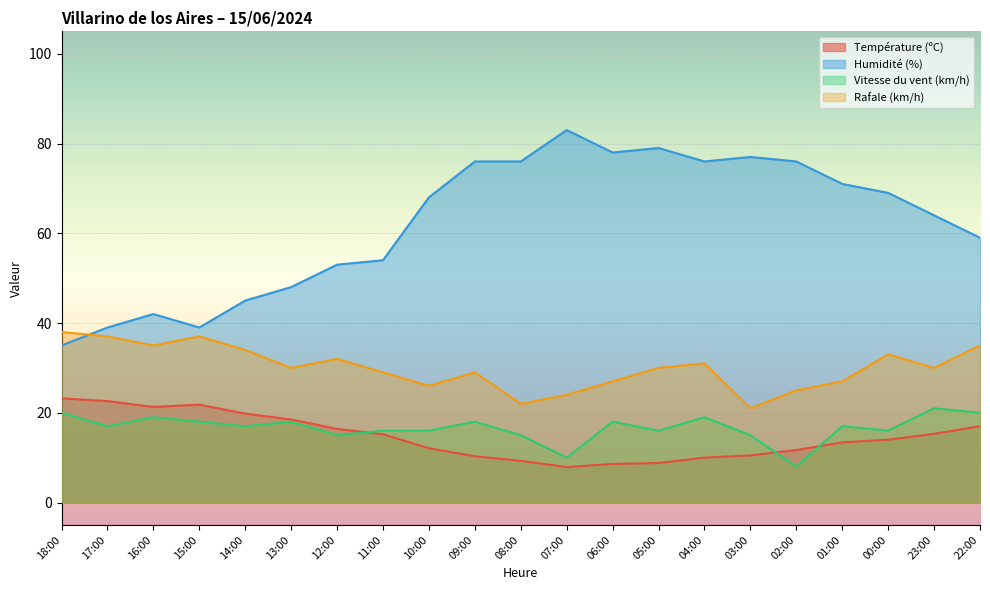

Is it true that Température (ºC) equals 8.1 at 15:00?

False